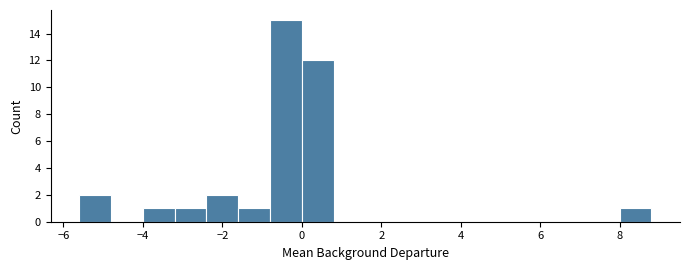

Reading left to right, transcribe this chart: for each bar, give the range it covers on the x-axis and its height. The values are not printed on the chart, so give them approximately, as read against the axis.

-5.6 to -4.8: 2
-4.8 to -4.0: 0
-4.0 to -3.2: 1
-3.2 to -2.4: 1
-2.4 to -1.6: 2
-1.6 to -0.8: 1
-0.8 to 0.0: 15
0.0 to 0.8: 12
0.8 to 1.6: 0
1.6 to 2.4: 0
2.4 to 3.2: 0
3.2 to 4.0: 0
4.0 to 4.8: 0
4.8 to 5.6: 0
5.6 to 6.4: 0
6.4 to 7.2: 0
7.2 to 8.0: 0
8.0 to 8.8: 1